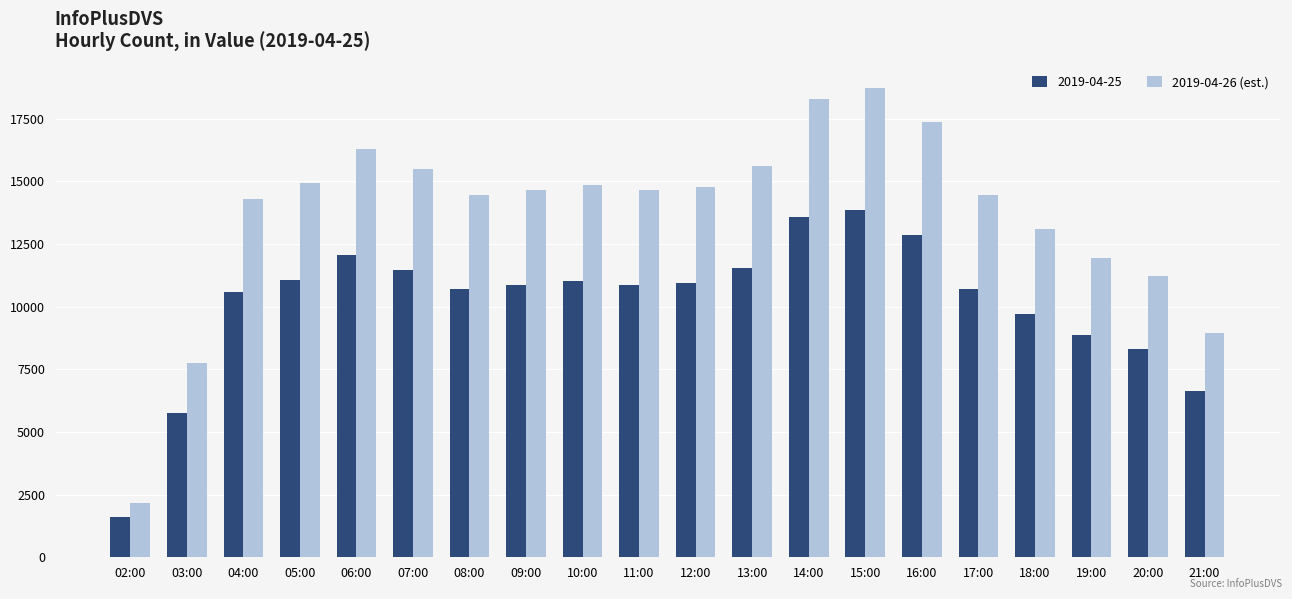

Rank the series by their average value, from highest to lowest.

2019-04-26 (est.), 2019-04-25